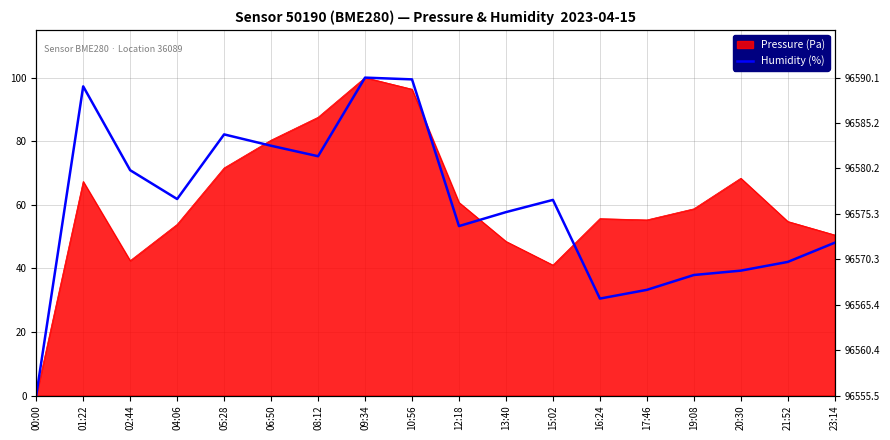

Reading left to right, extract all data points from this chart.

0.0	97.3	70.9	61.8	82.1	78.6	75.3	100.0	99.5	53.3	57.7	61.5	30.5	33.2	37.9	39.3	42.0	48.1